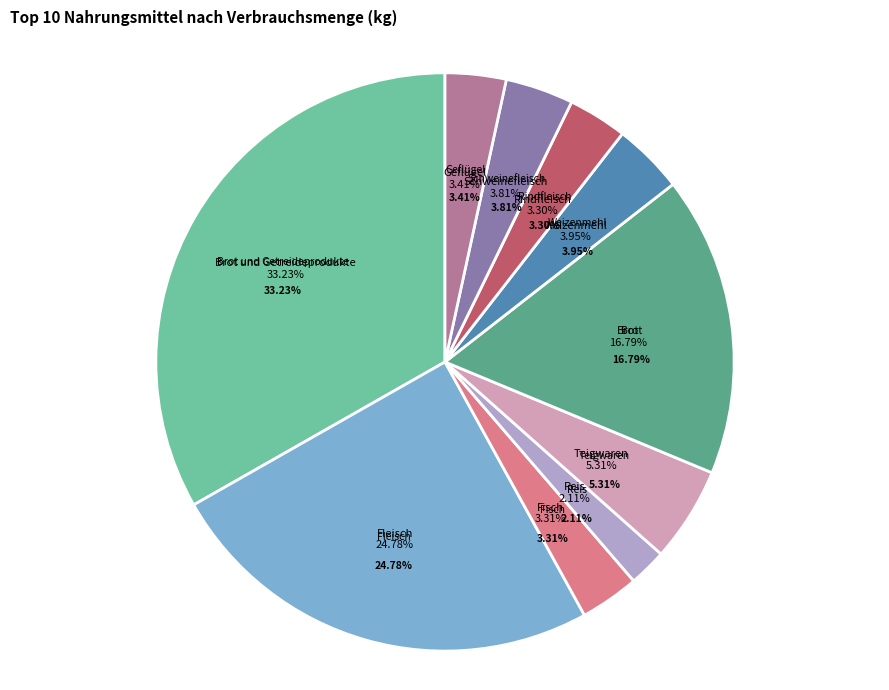

To the nearest percent, what is the difference between the largest and smallest slice percentages?

31%